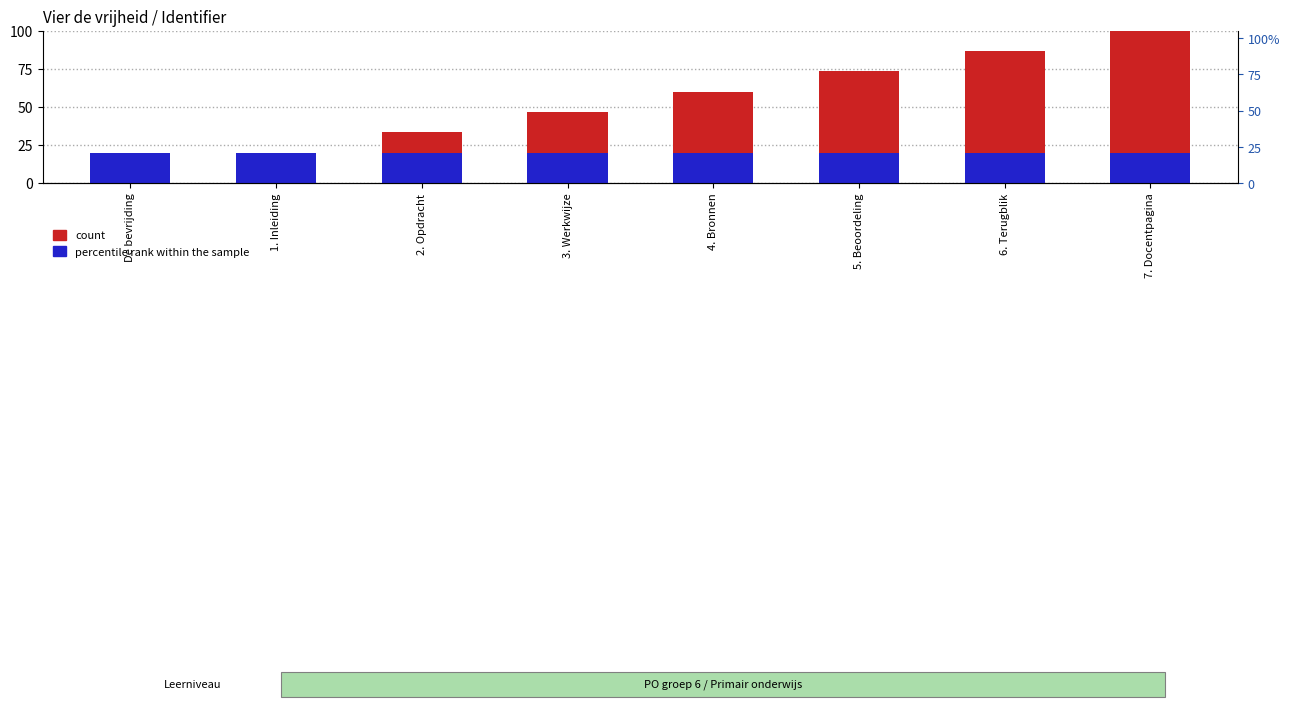

What is the difference between the second highest and second lowest values in the count series?

66.7